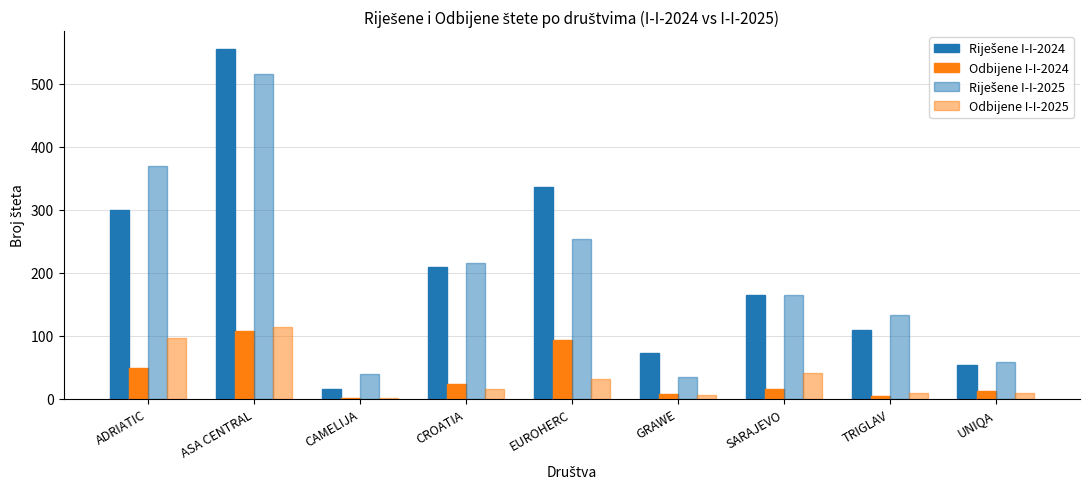

Are the bars grouped side by side (vs. stacked)?

Yes